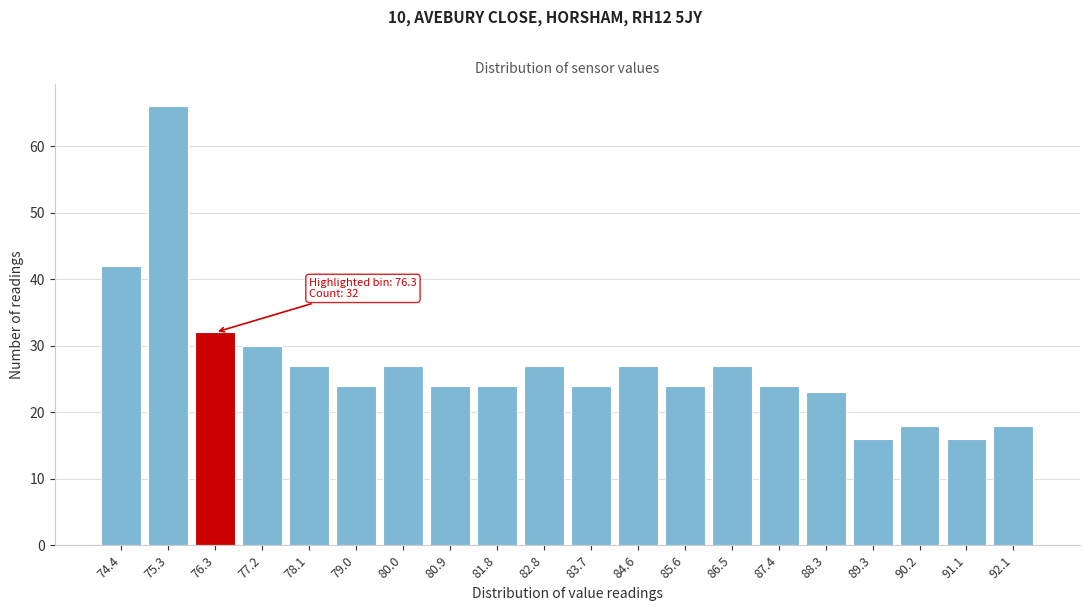

Reading left to right, transcribe all the data shown in this chart.

74.4=42	75.3=66	76.3=32	77.2=30	78.1=27	79.0=24	80.0=27	80.9=24	81.8=24	82.8=27	83.7=24	84.6=27	85.6=24	86.5=27	87.4=24	88.3=23	89.3=16	90.2=18	91.1=16	92.1=18